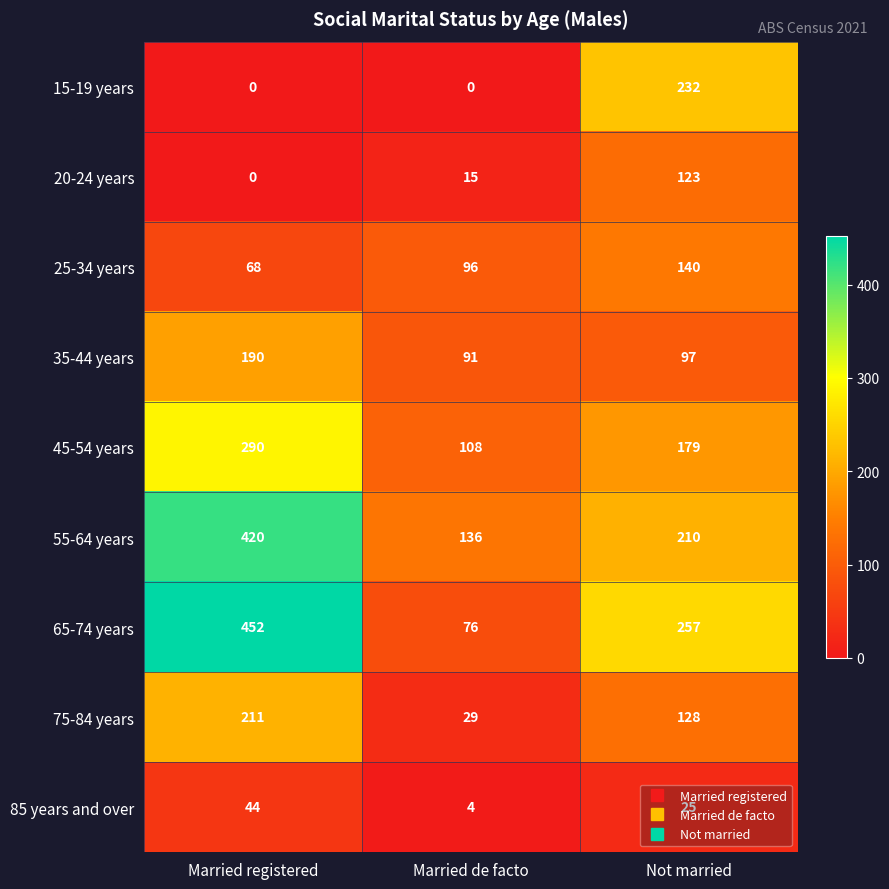

What is the sum of all 85 years and over values?

73